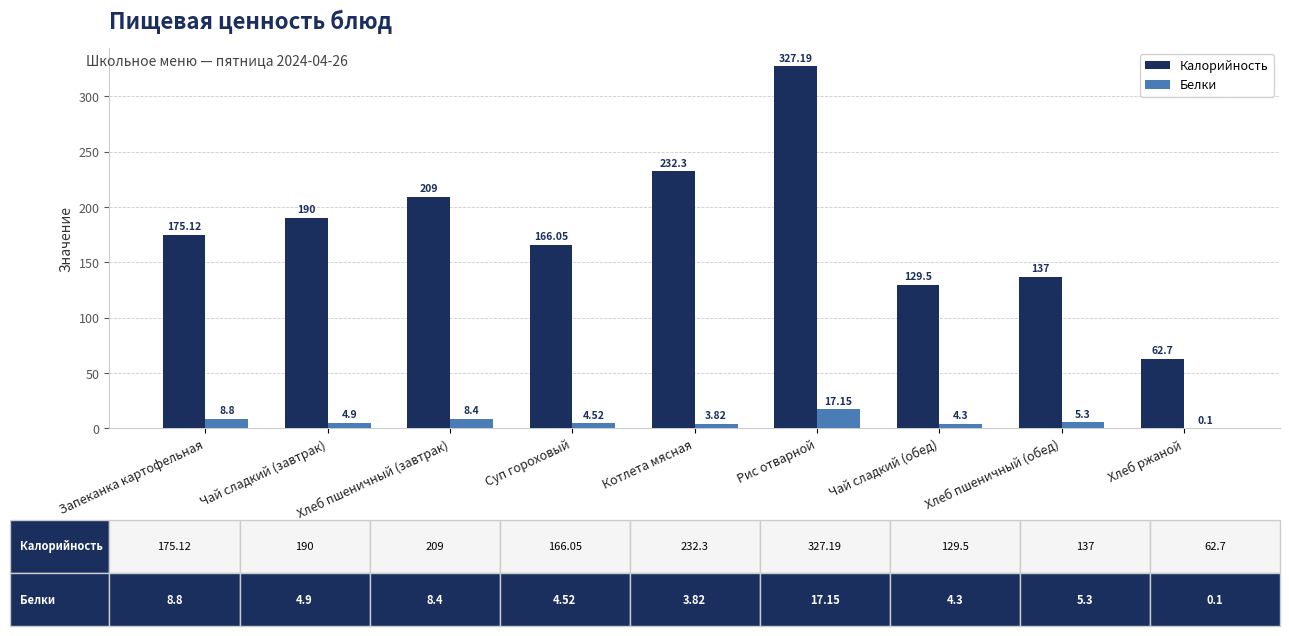

What is the sum of the Калорийность values at Хлеб пшеничный (завтрак) and Хлеб ржаной?

271.7